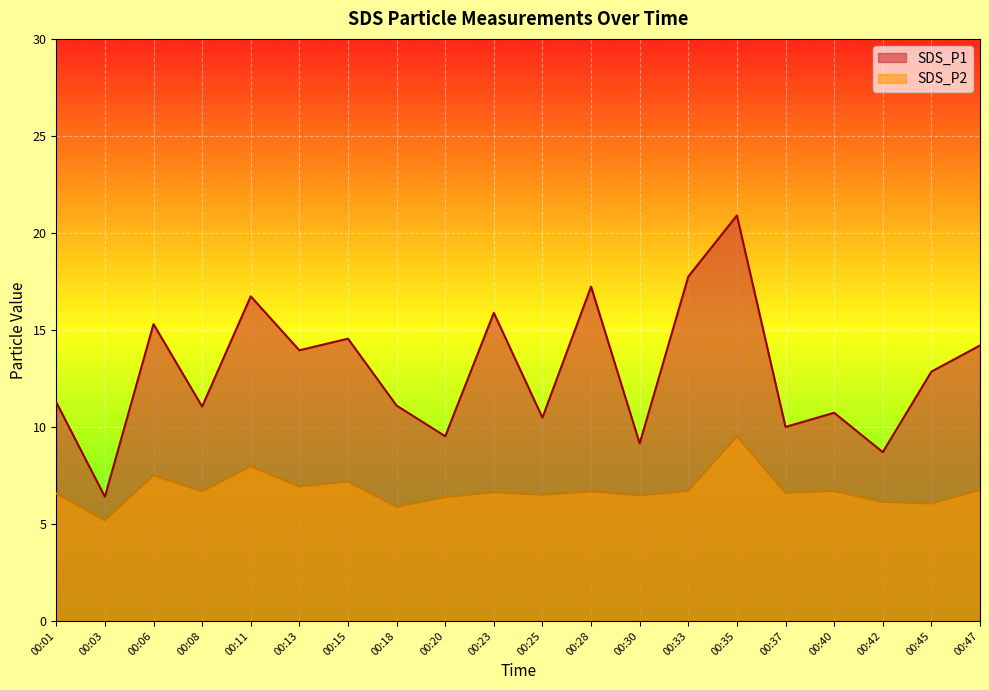

What is the difference between the maximum and minimum values in the SDS_P2 series?

4.3